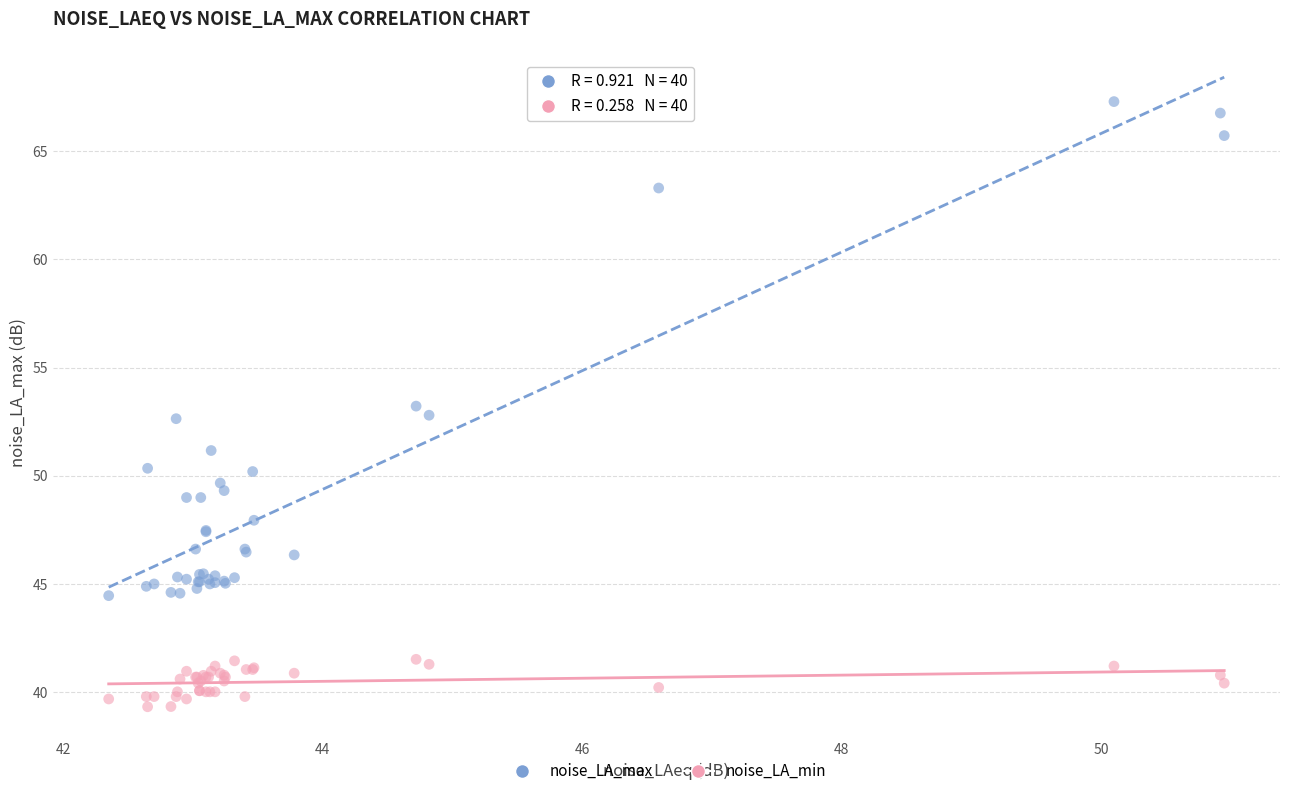

Which series has the largest Y range (max minus min)?

noise_LA_max